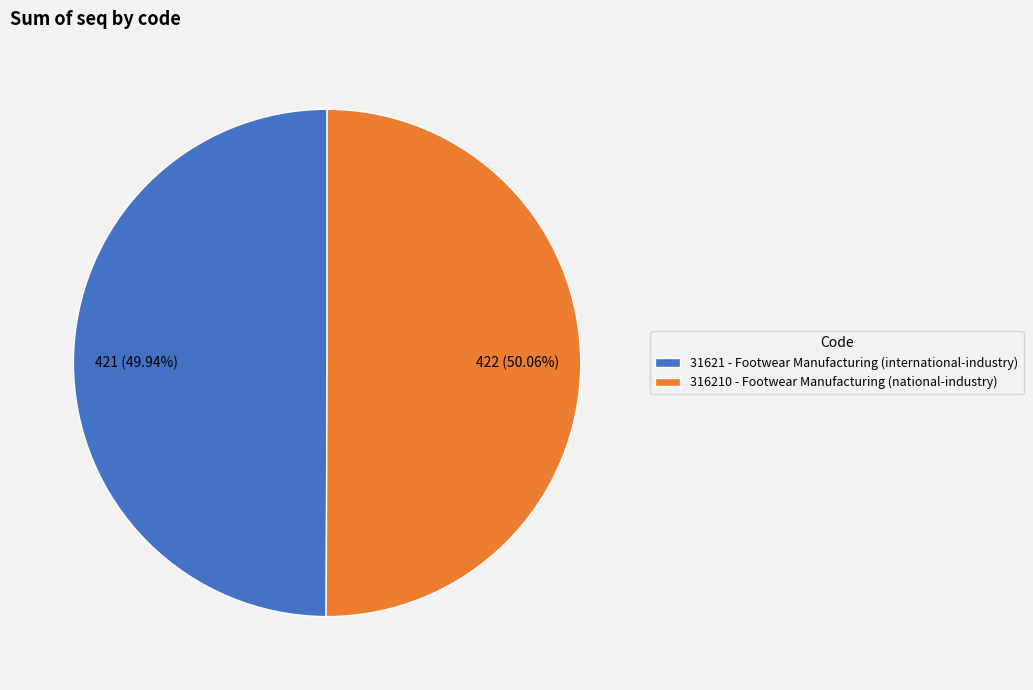

Does any single category account for the majority?

Yes